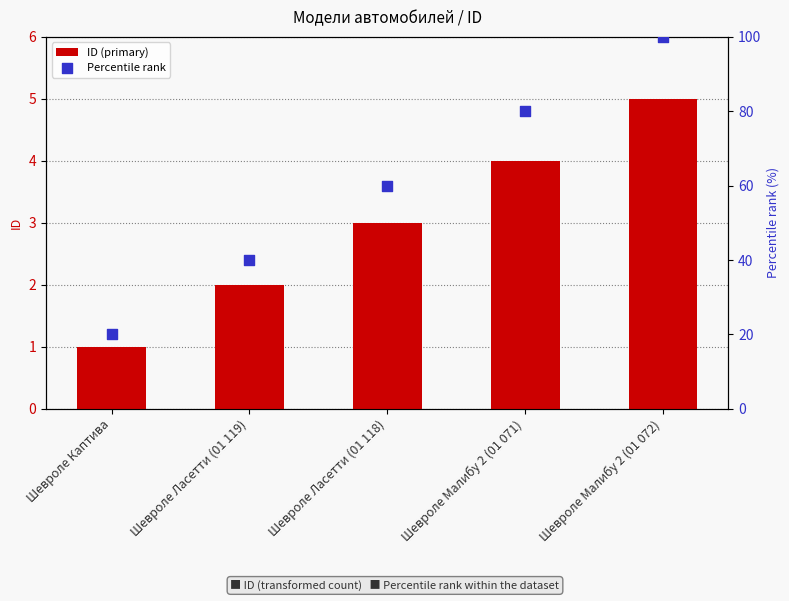

Which series has the widest spread of Y values?

Percentile rank